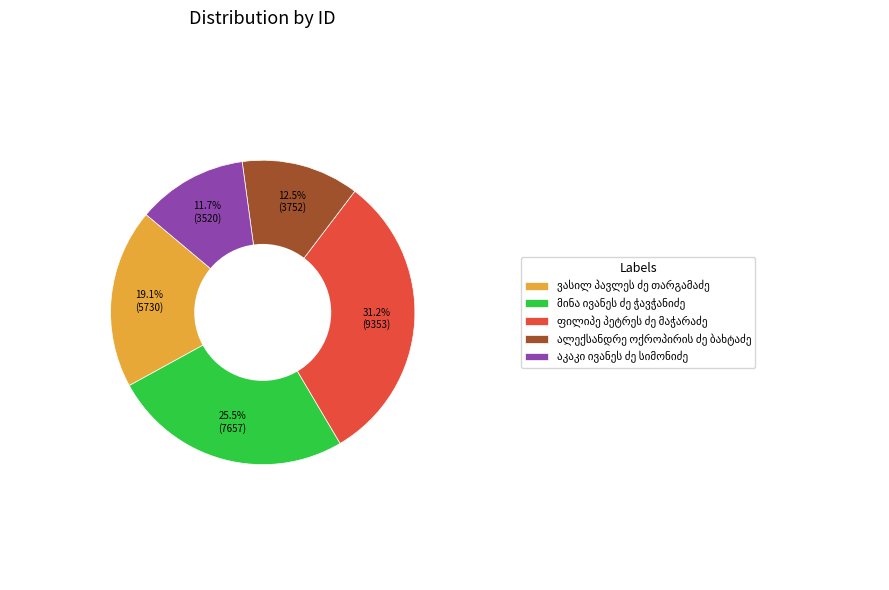

Does any single category account for the majority?

No